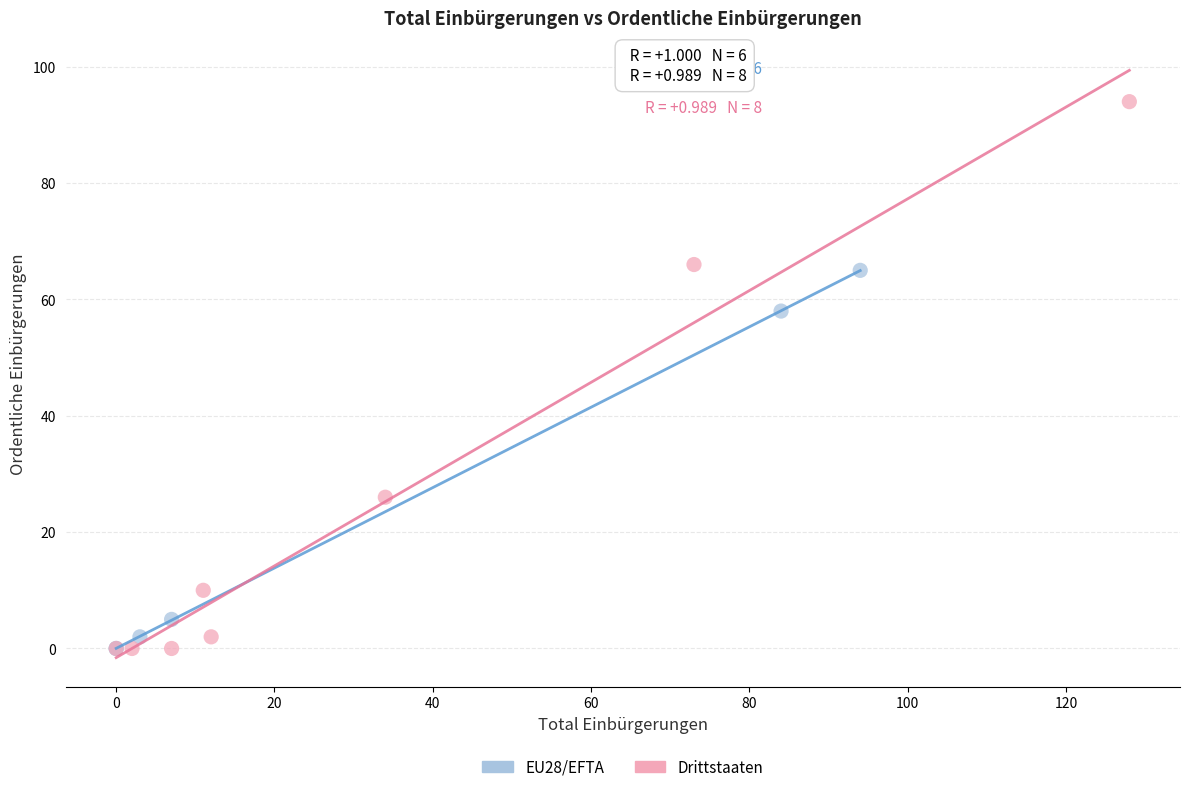

Which series reaches the maximum Y coordinate?

Drittstaaten